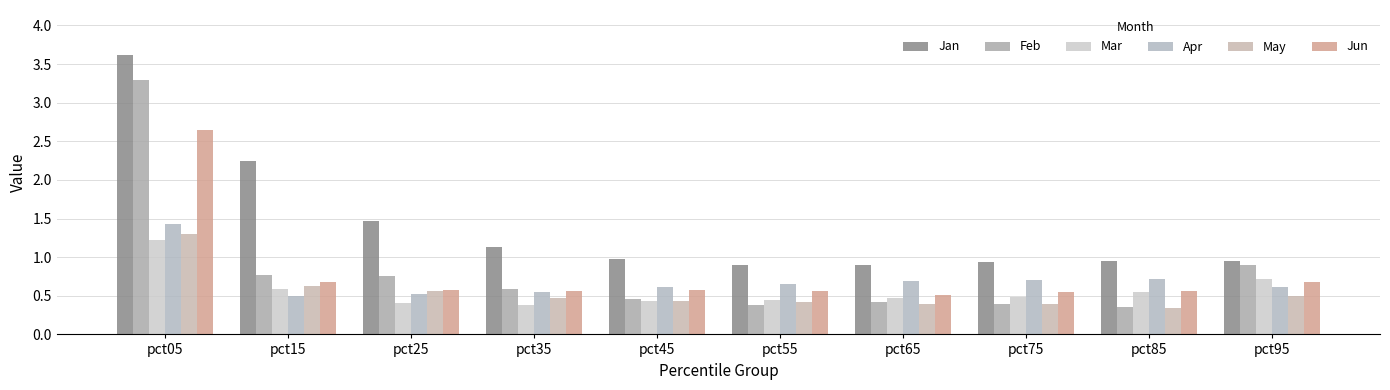

The Mar series shows 0.3 at pct85. True or false?

False